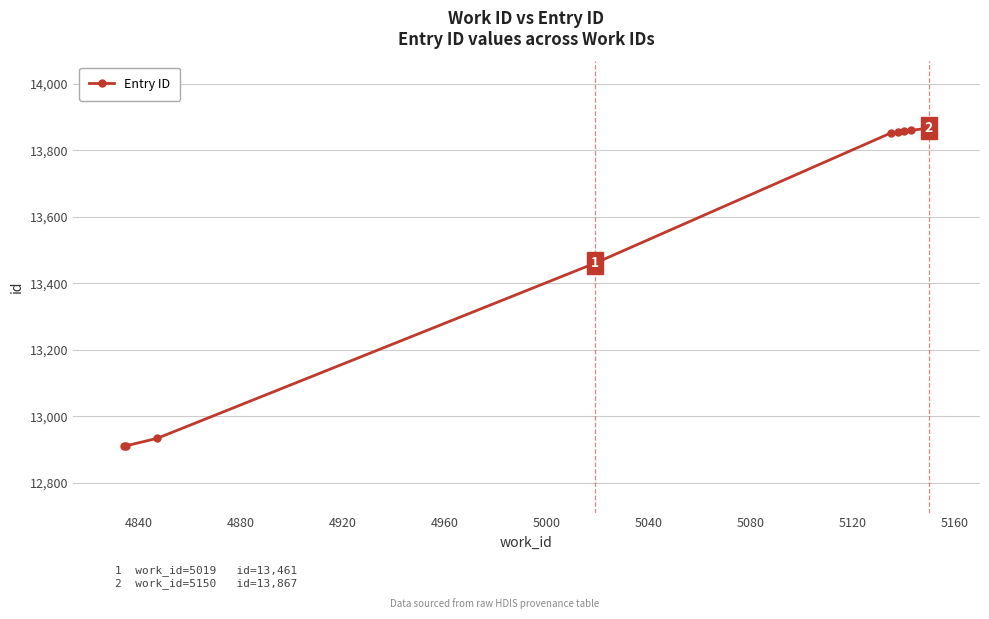

What is the smallest value displayed?

12911